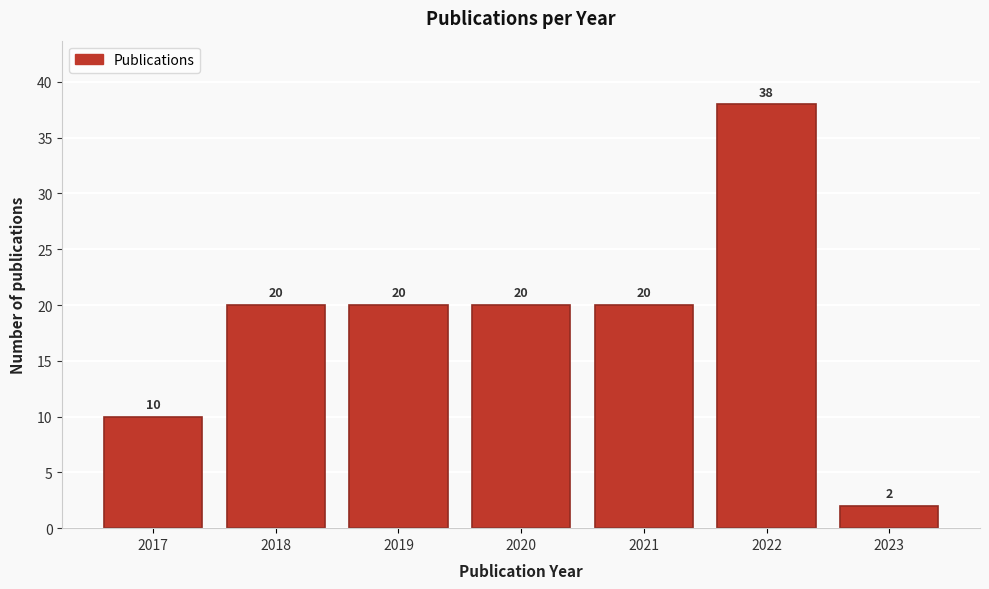

Reading left to right, transcribe all the data shown in this chart.

2017=10	2018=20	2019=20	2020=20	2021=20	2022=38	2023=2